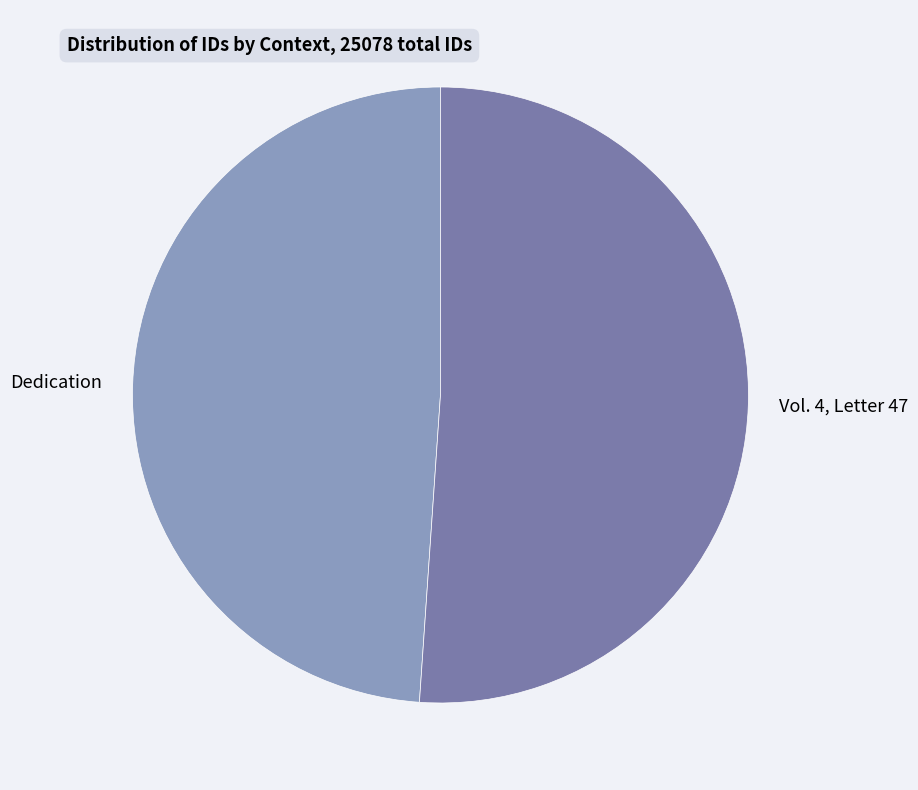

Which has a higher value, Vol. 4, Letter 47 or Dedication?

Vol. 4, Letter 47